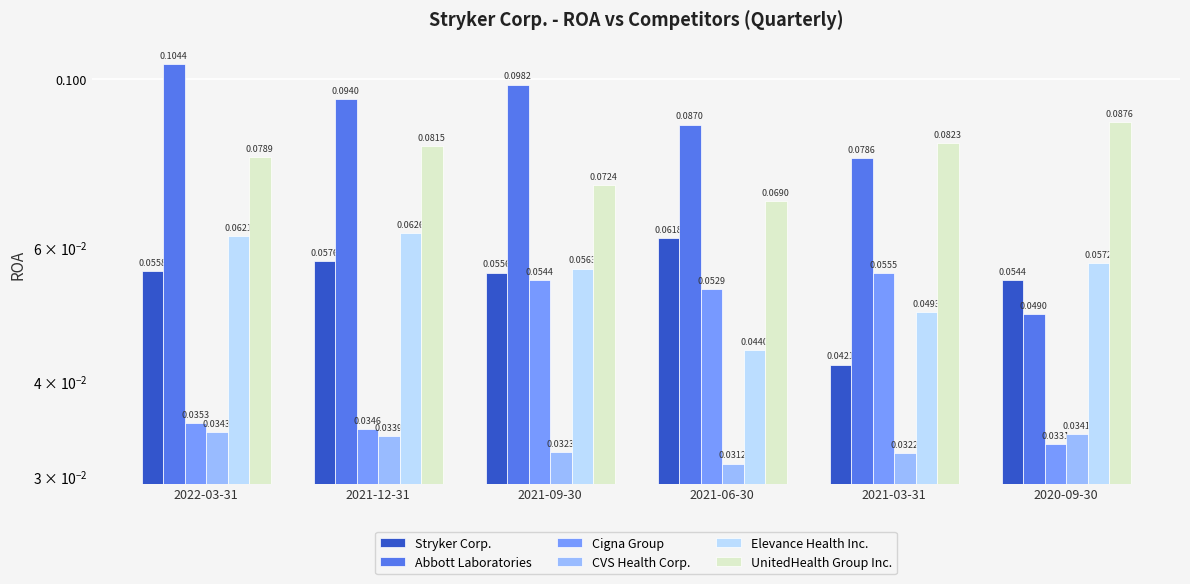

What is the sum of all UnitedHealth Group Inc. values?

0.5